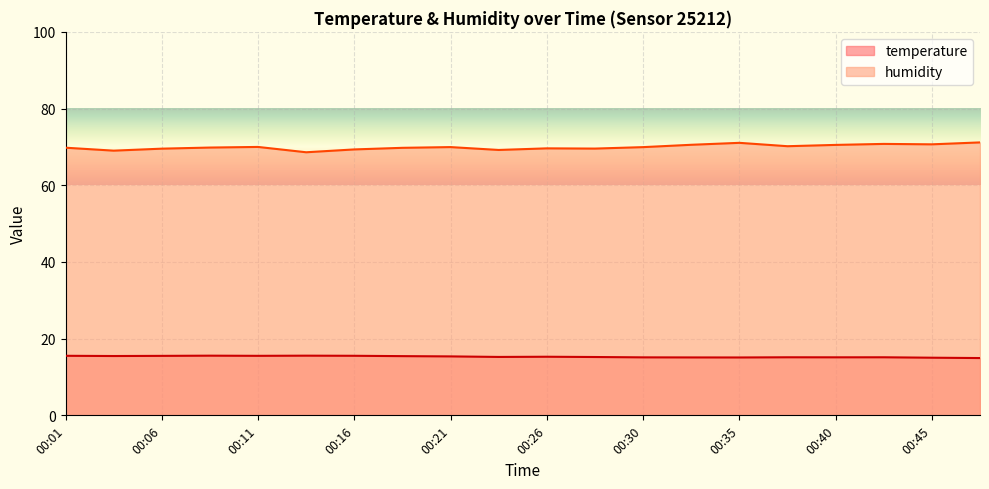

Which has a higher value, 00:04 or 00:26?

00:04